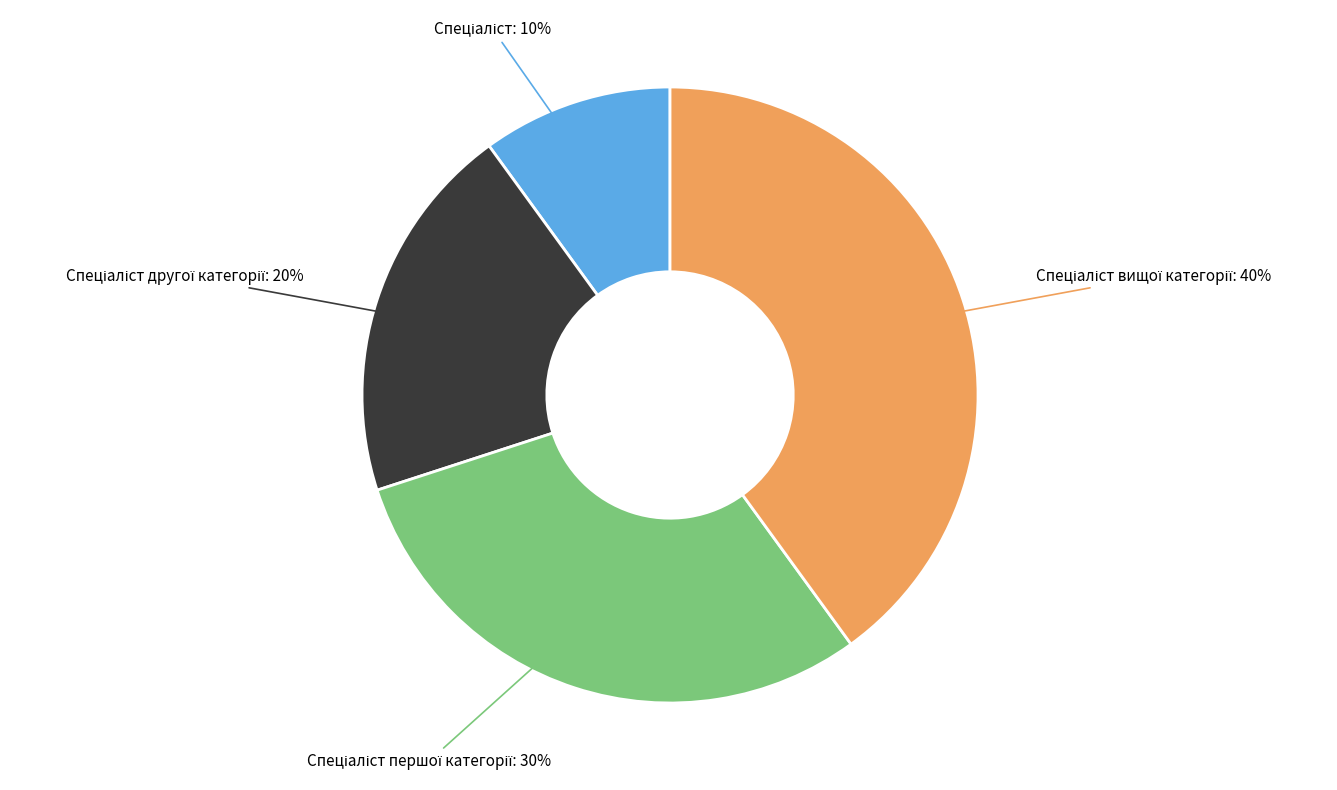

To the nearest percent, what is the difference between the largest and smallest slice percentages?

30%